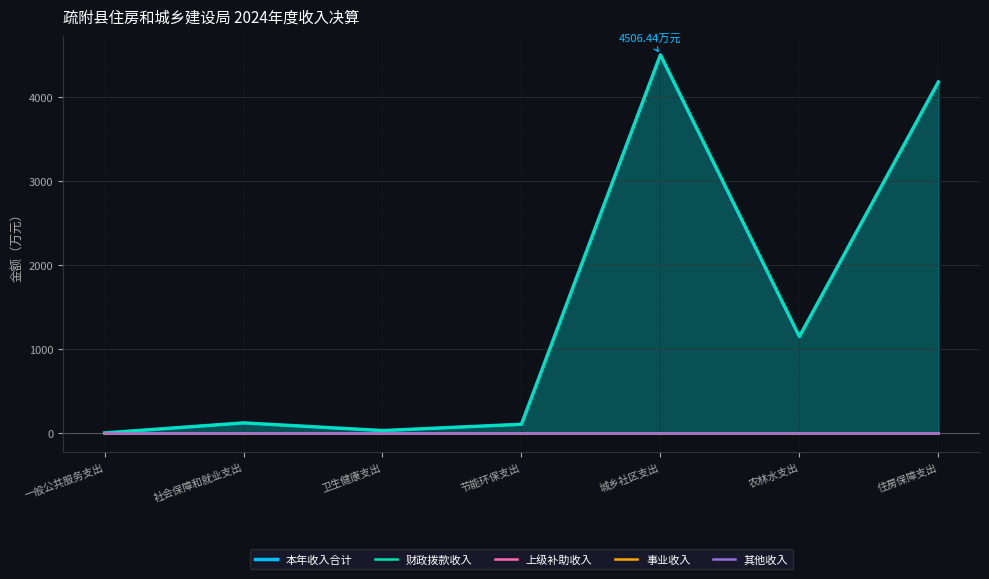

What is the difference between the highest and lowest values at 农林水支出?

1151.0